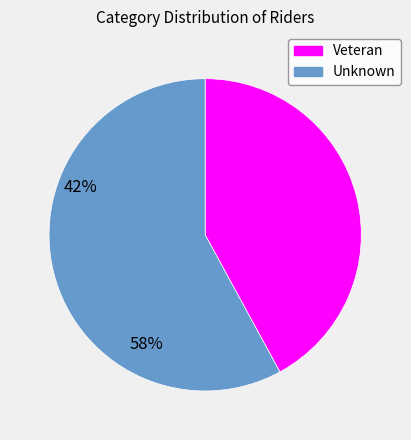

Rank the categories by value from highest to lowest.

Unknown, Veteran